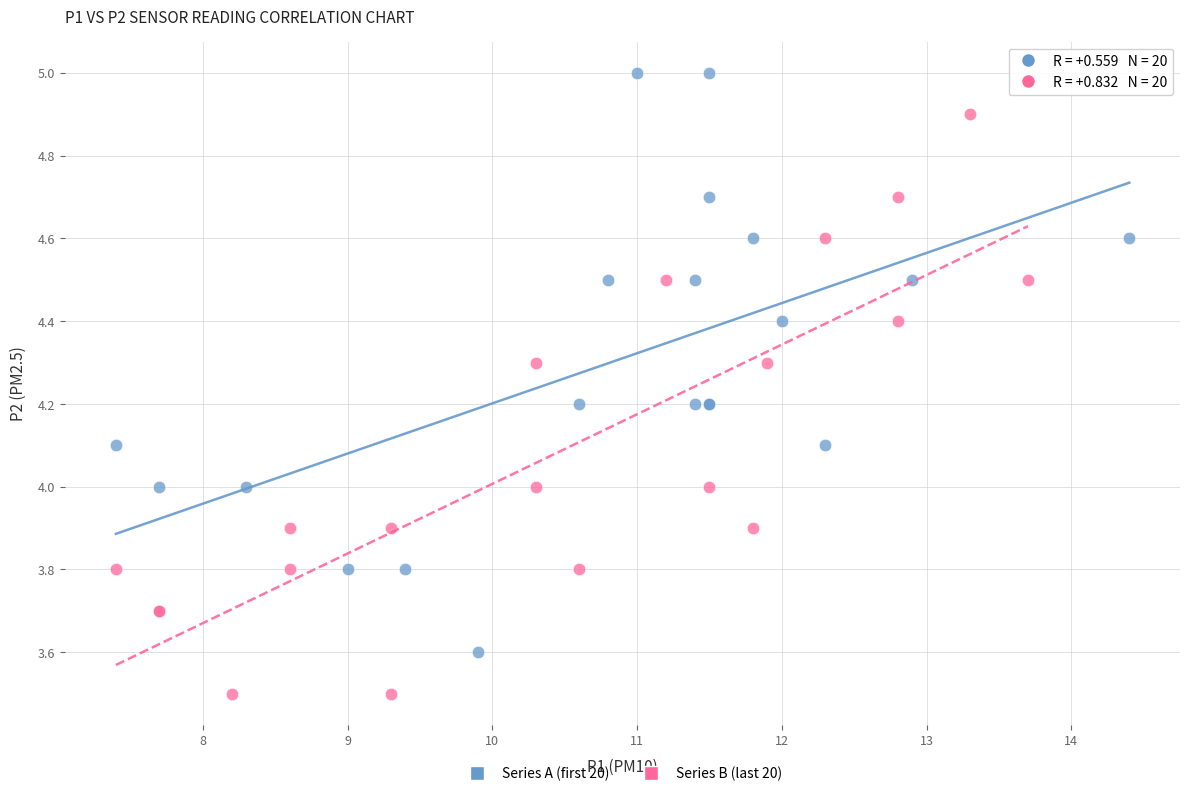

Which series contains the highest Y value?

Series A (first 20)